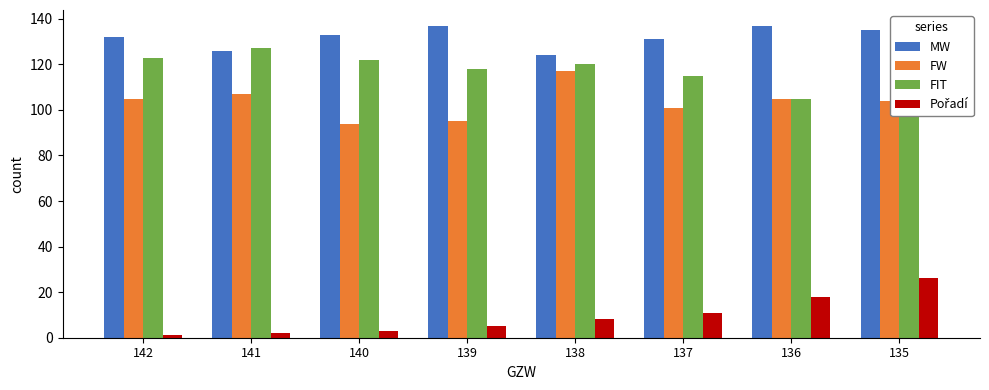

What is the difference between the highest and lowest values at 137?

120